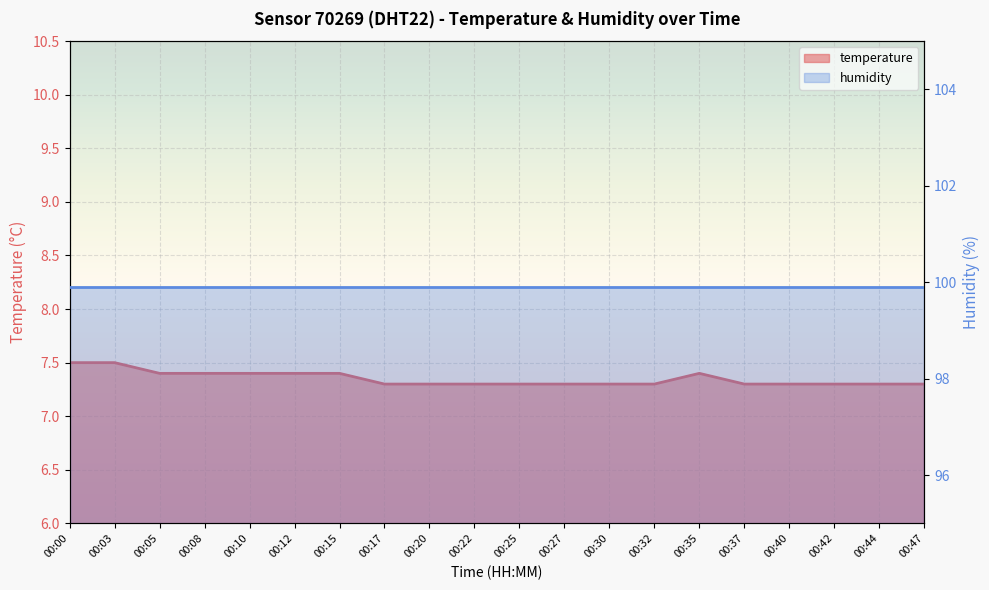

How many values are between 7 and 8?

20